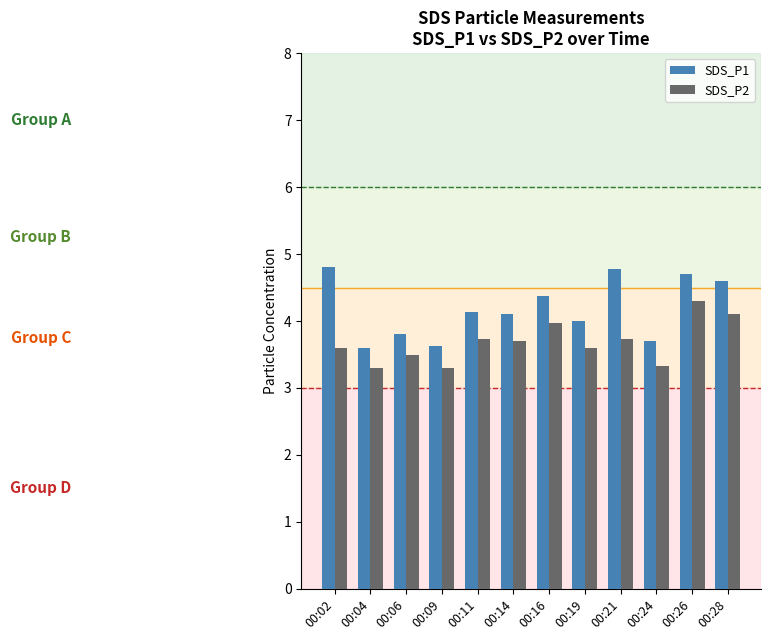

Which category has the highest value in the SDS_P2 series?

00:26